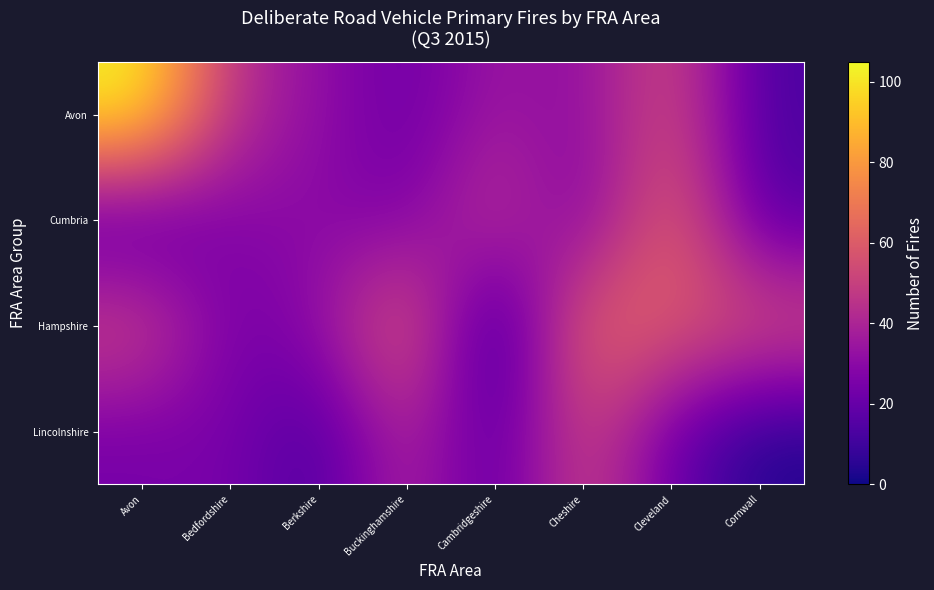

Reading left to right, what are all the values shown in this chart?

Avon: Avon=105	Bedfordshire=44	Berkshire=32	Buckinghamshire=21	Cambridgeshire=36	Cheshire=30	Cleveland=56	Cornwall=13
Cumbria: Avon=11	Bedfordshire=28	Berkshire=30	Buckinghamshire=25	Cambridgeshire=49	Cheshire=23	Cleveland=66	Cornwall=15
Hampshire: Avon=54	Bedfordshire=23	Berkshire=31	Buckinghamshire=65	Cambridgeshire=0	Cheshire=66	Cleveland=60	Cornwall=58
Lincolnshire: Avon=24	Bedfordshire=26	Berkshire=12	Buckinghamshire=43	Cambridgeshire=15	Cheshire=54	Cleveland=21	Cornwall=3